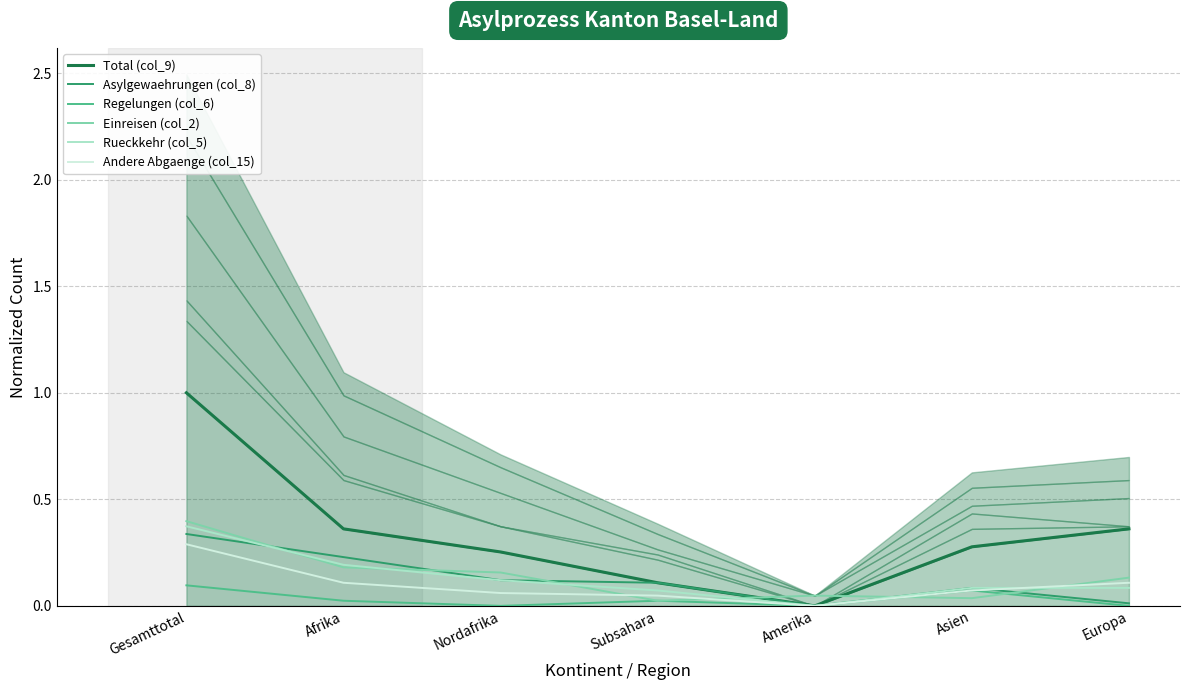

Which series has the largest range (max minus min)?

Total (col_9)